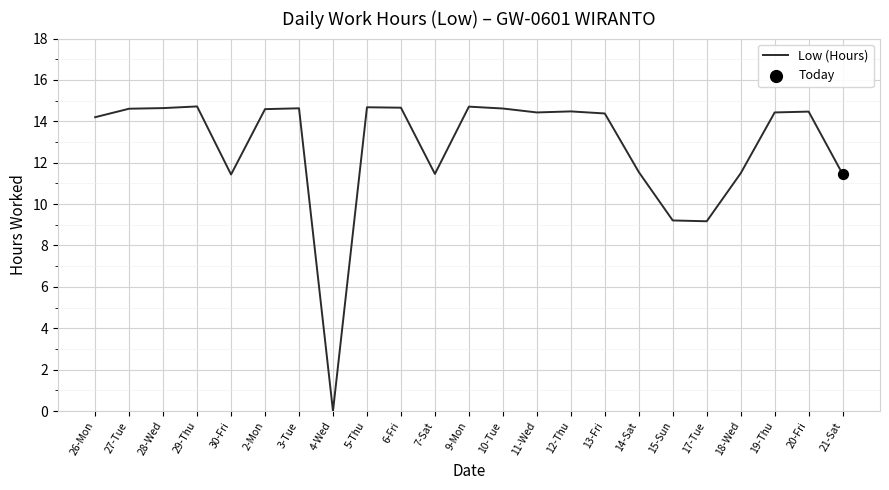

Between 2-Mon and 18-Wed, which is larger?

2-Mon